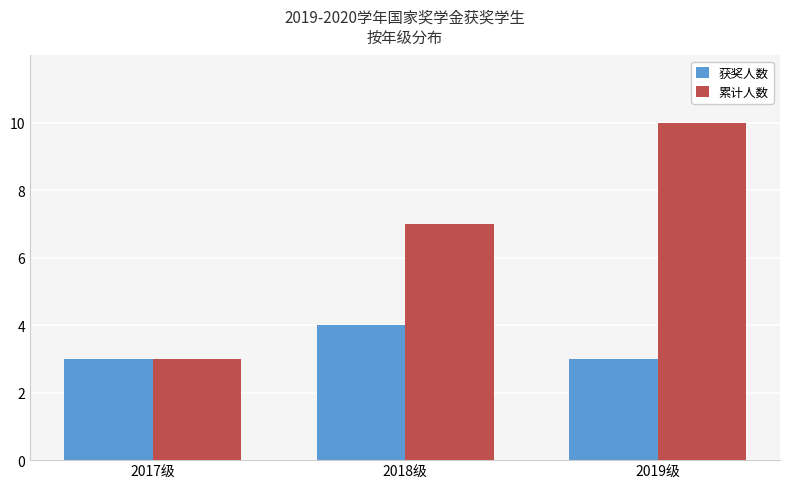

What position from the left is 2018级?

2